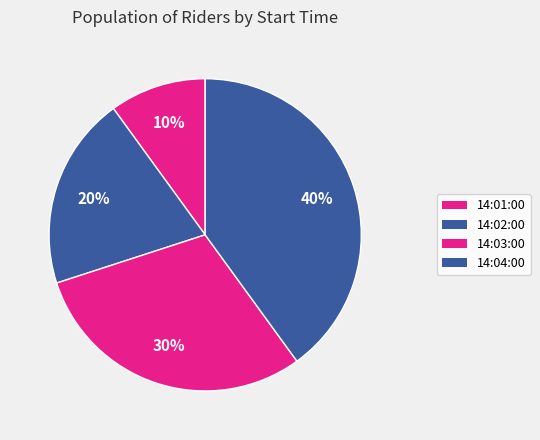

To the nearest percent, what is the average slice percentage?

25%